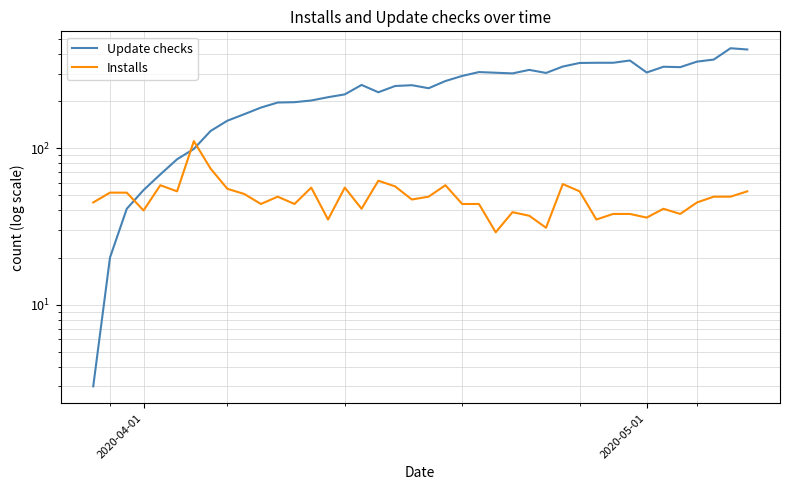

How many lines are shown in the chart?

2